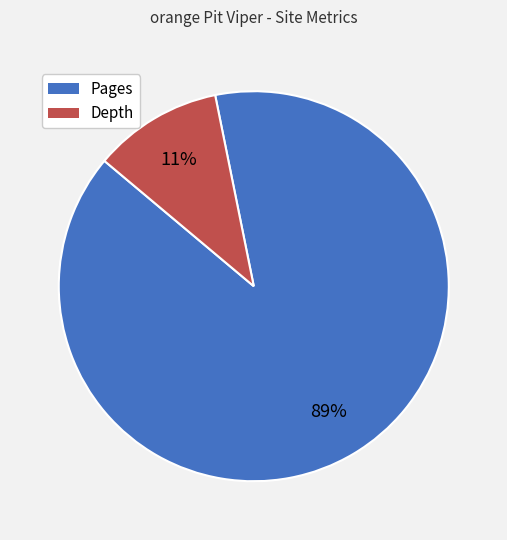

To the nearest percent, what is the average slice percentage?

50%